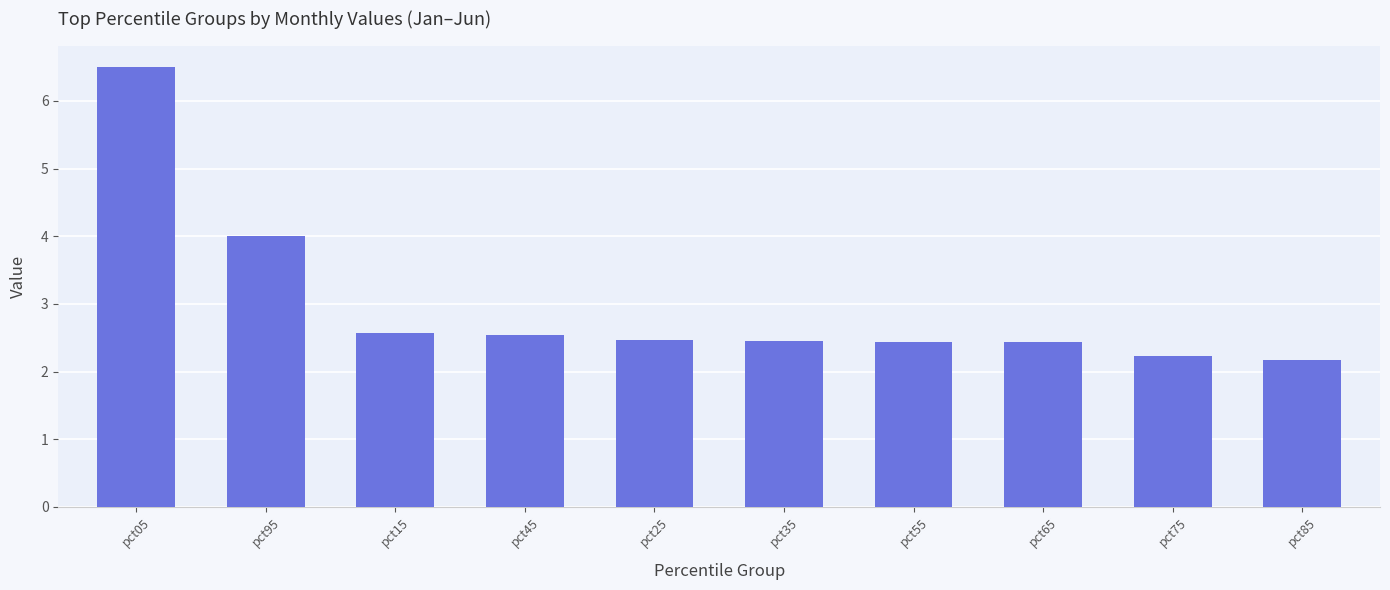

At which category does the chart reach its minimum across all series?

pct85